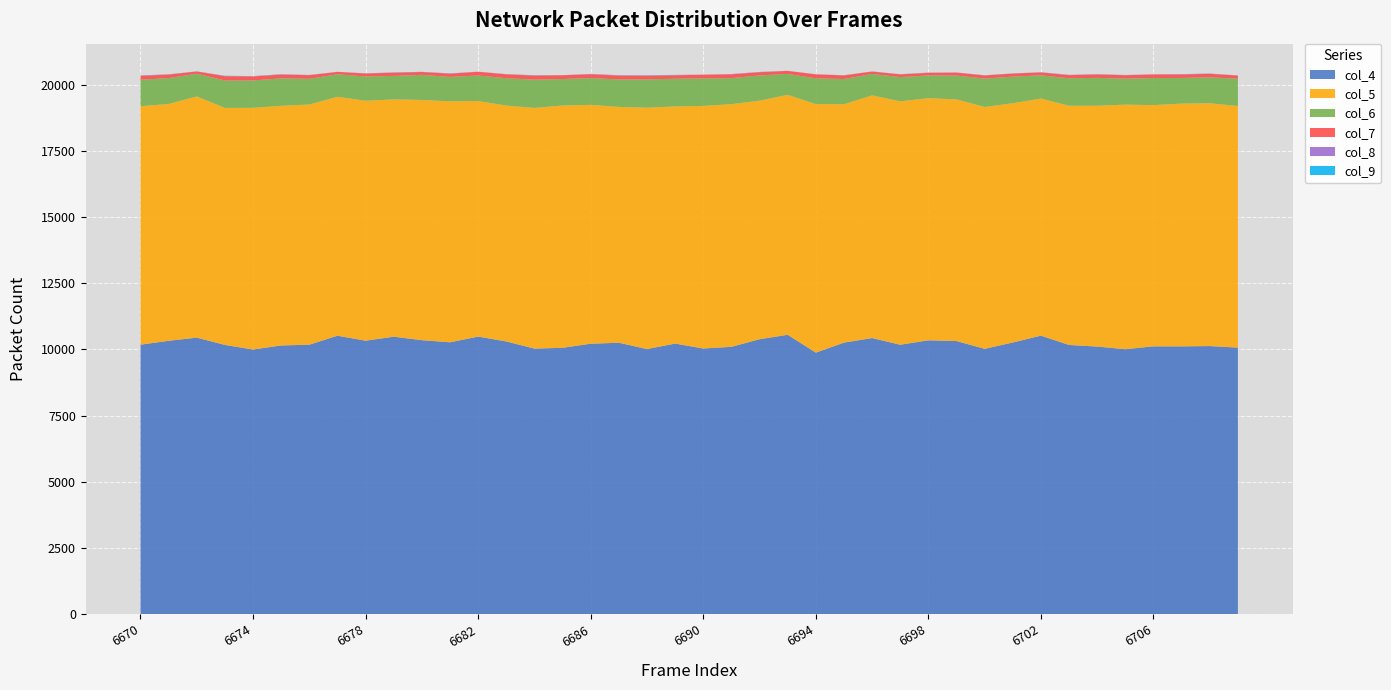

Reading left to right, transcribe all the data shown in this chart.

col_4: 6670=10175	6671=10322	6672=10442	6673=10166	6674=9994	6675=10146	6676=10175	6677=10514	6678=10326	6679=10477	6680=10346	6681=10265	6682=10481	6683=10297	6684=10028	6685=10057	6686=10212	6687=10249	6688=10010	6689=10217	6690=10031	6691=10094	6692=10381	6693=10549	6694=9876	6695=10253	6696=10426	6697=10173	6698=10341	6699=10312	6700=10019	6701=10258	6702=10517	6703=10165	6704=10104	6705=10005	6706=10113	6707=10112	6708=10123	6709=10065
col_5: 6670=9008	6671=8944	6672=9109	6673=8951	6674=9126	6675=9051	6676=9070	6677=9024	6678=9061	6679=8961	6680=9072	6681=9100	6682=8896	6683=8908	6684=9088	6685=9152	6686=9020	6687=8906	6688=9115	6689=8957	6690=9161	6691=9165	6692=9009	6693=9063	6694=9385	6695=9002	6696=9165	6697=9191	6698=9144	6699=9127	6700=9133	6701=9036	6702=8954	6703=9034	6704=9095	6705=9236	6706=9110	6707=9167	6708=9170	6709=9123
col_6: 6670=999	6671=976	6672=857	6673=1036	6674=1033	6675=1037	6676=971	6677=850	6678=916	6679=888	6680=947	6681=923	6682=963	6683=1033	6684=1069	6685=999	6686=1012	6687=1036	6688=1070	6689=1045	6690=1039	6691=982	6692=953	6693=789	6694=973	6695=953	6696=808	6697=917	6698=858	6699=899	6700=1072	6701=1004	6702=877	6703=1037	6704=1052	6705=981	6706=1022	6707=969	6708=979	6709=1032
col_7: 6670=145	6671=132	6672=86	6673=161	6674=152	6675=141	6676=136	6677=89	6678=113	6679=120	6680=108	6681=120	6682=141	6683=147	6684=153	6685=142	6686=145	6687=146	6688=135	6689=129	6690=140	6691=143	6692=122	6693=114	6694=148	6695=135	6696=91	6697=102	6698=98	6699=113	6700=117	6701=116	6702=108	6703=119	6704=128	6705=128	6706=136	6707=132	6708=131	6709=119
col_8: 6670=15	6671=11	6672=2	6673=12	6674=12	6675=13	6676=10	6677=3	6678=5	6679=9	6680=7	6681=11	6682=4	6683=7	6684=10	6685=3	6686=10	6687=13	6688=16	6689=14	6690=2	6691=12	6692=8	6693=2	6694=5	6695=6	6696=5	6697=5	6698=9	6699=4	6700=8	6701=3	6702=8	6703=8	6704=12	6705=7	6706=4	6707=10	6708=11	6709=4
col_9: 6670=1	6671=1	6672=1	6673=5	6674=1	6675=1	6676=0	6677=0	6678=2	6679=3	6680=0	6681=3	6682=0	6683=1	6684=3	6685=0	6686=1	6687=2	6688=3	6689=2	6690=0	6691=0	6692=3	6693=0	6694=1	6695=2	6696=0	6697=2	6698=0	6699=0	6700=1	6701=3	6702=1	6703=2	6704=0	6705=4	6706=0	6707=3	6708=1	6709=1